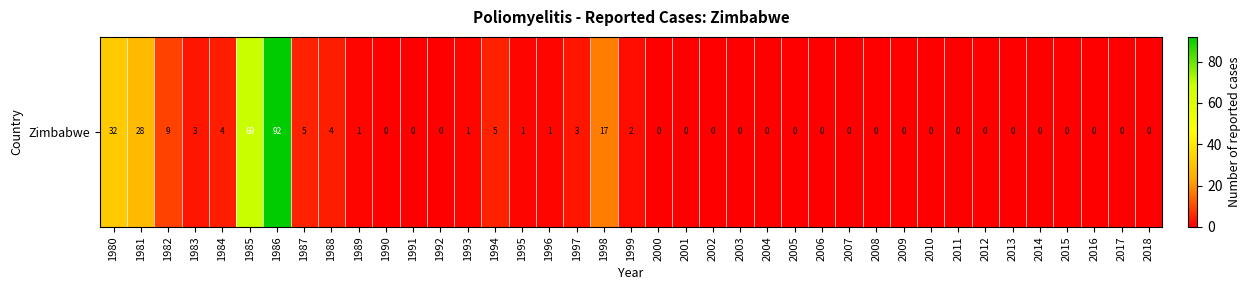

Is it true that the value at 2001 is 54?

False